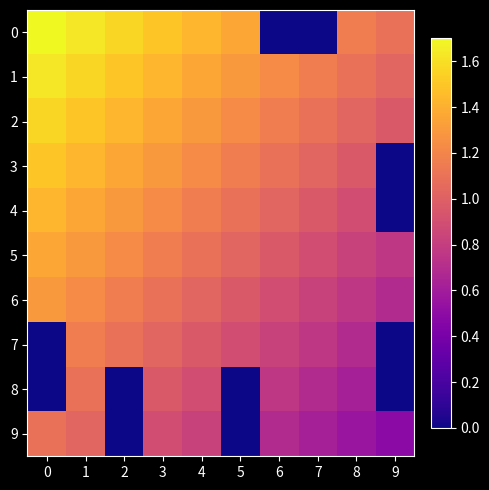

At which category is the sum across all series the highest?

1